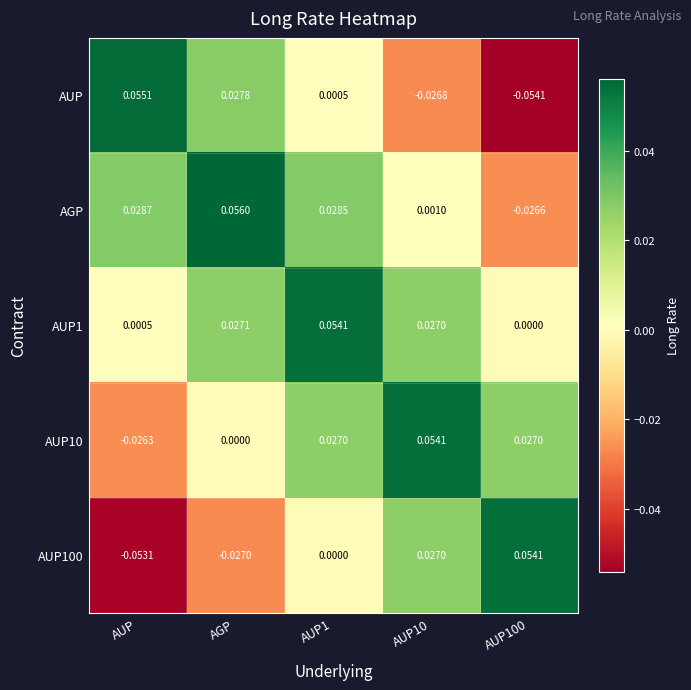

Is the value of AUP1 at AUP1 greater than the value of AUP100 at AGP?

Yes